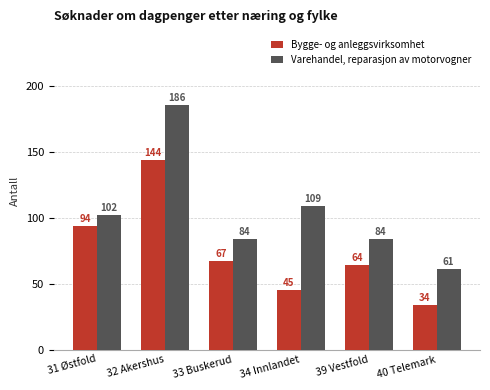

Reading left to right, extract all data points from this chart.

Bygge- og anleggsvirksomhet: 31 Østfold=94	32 Akershus=144	33 Buskerud=67	34 Innlandet=45	39 Vestfold=64	40 Telemark=34
Varehandel, reparasjon av motorvogner: 31 Østfold=102	32 Akershus=186	33 Buskerud=84	34 Innlandet=109	39 Vestfold=84	40 Telemark=61